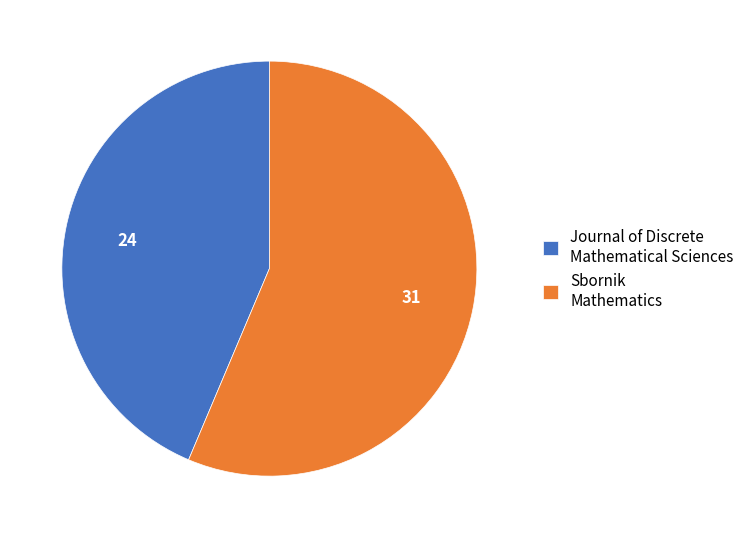

True or false: Sbornik Mathematics accounts for 47% of the total.

False